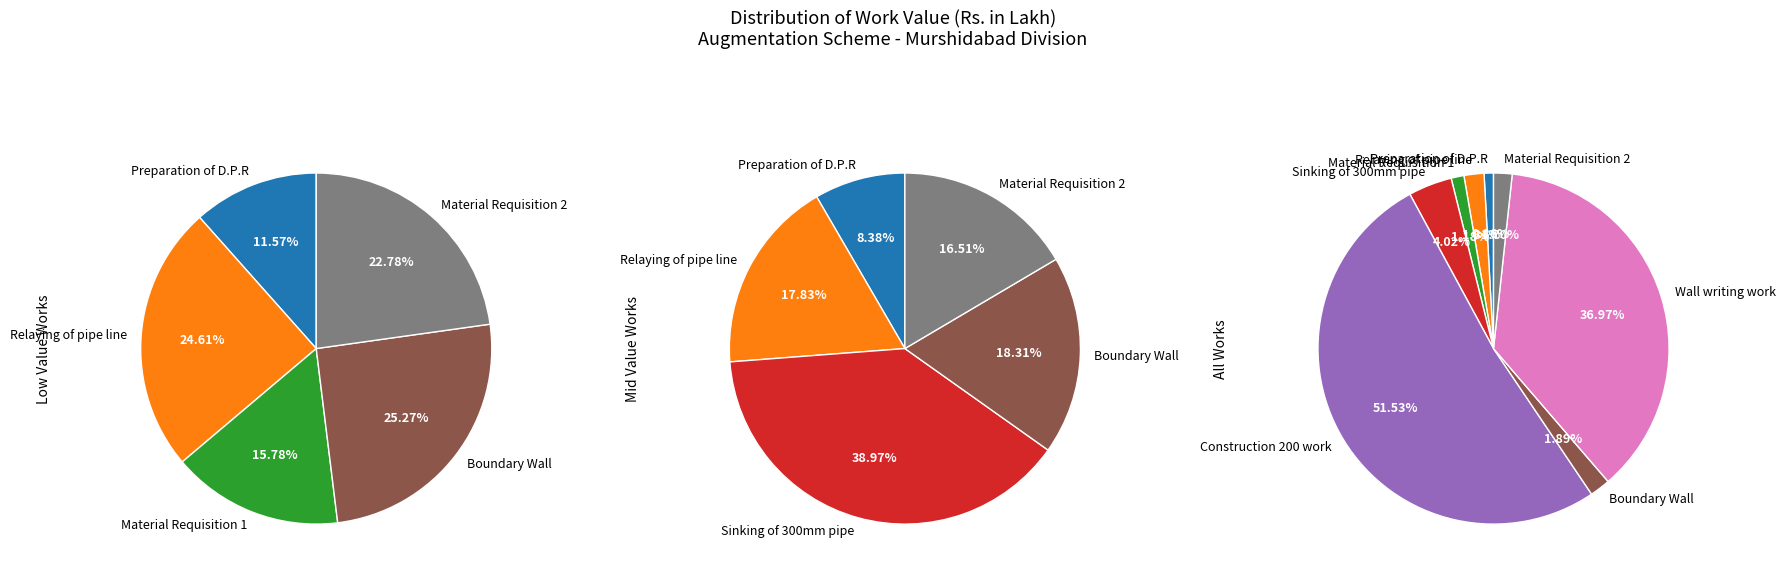

The Material Requisition 2 slice represents 2% of the pie. True or false?

True